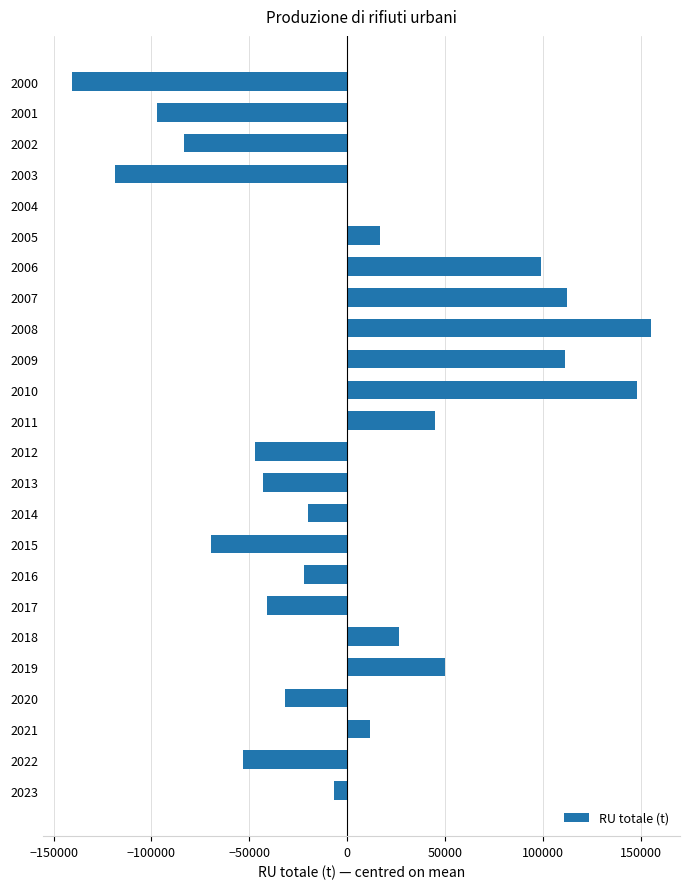

Is it true that the value at 2013 is -67213.8?

False